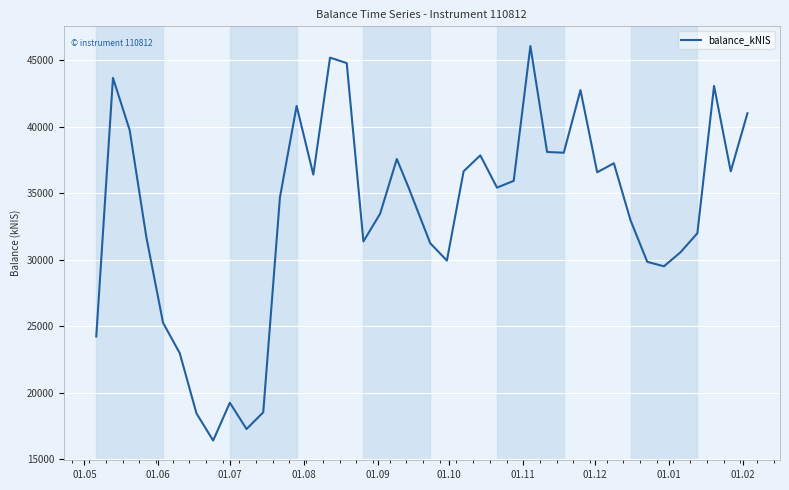

Is this an area chart (filled region under the line)?

No